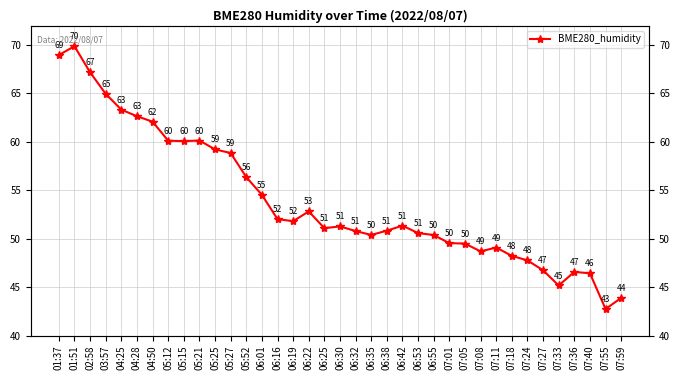

Where does the data first go above 51?

01:37